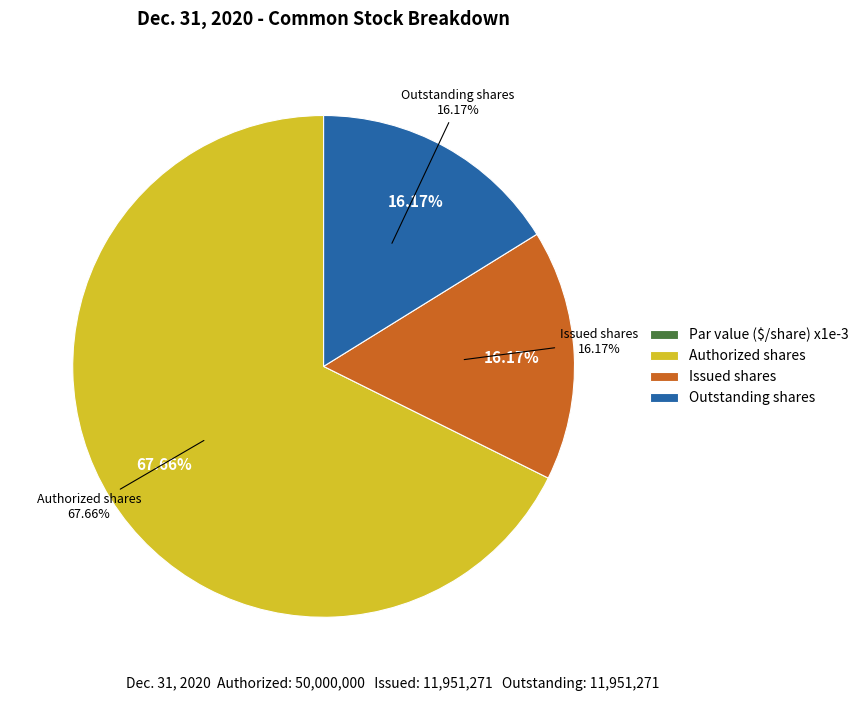

To the nearest percent, what percentage of the pie is Common stock, issued?

16%